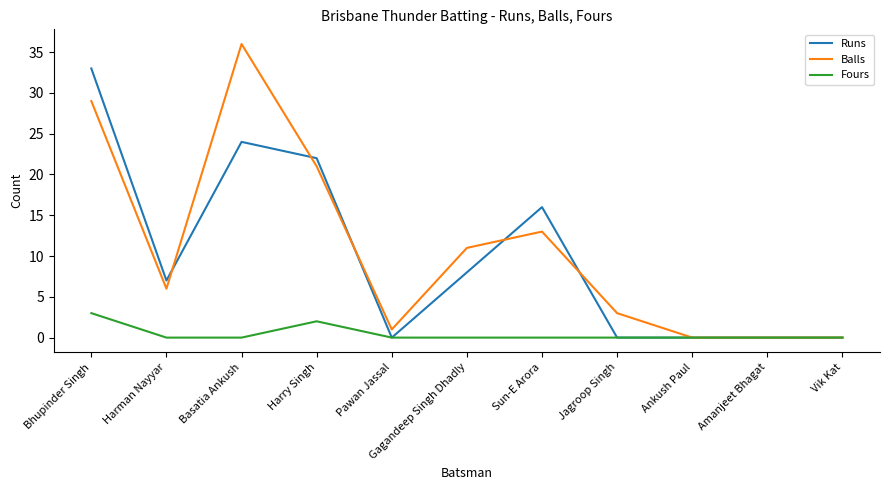

True or false: Balls has a value of 11 at Gagandeep Singh Dhadly.

True